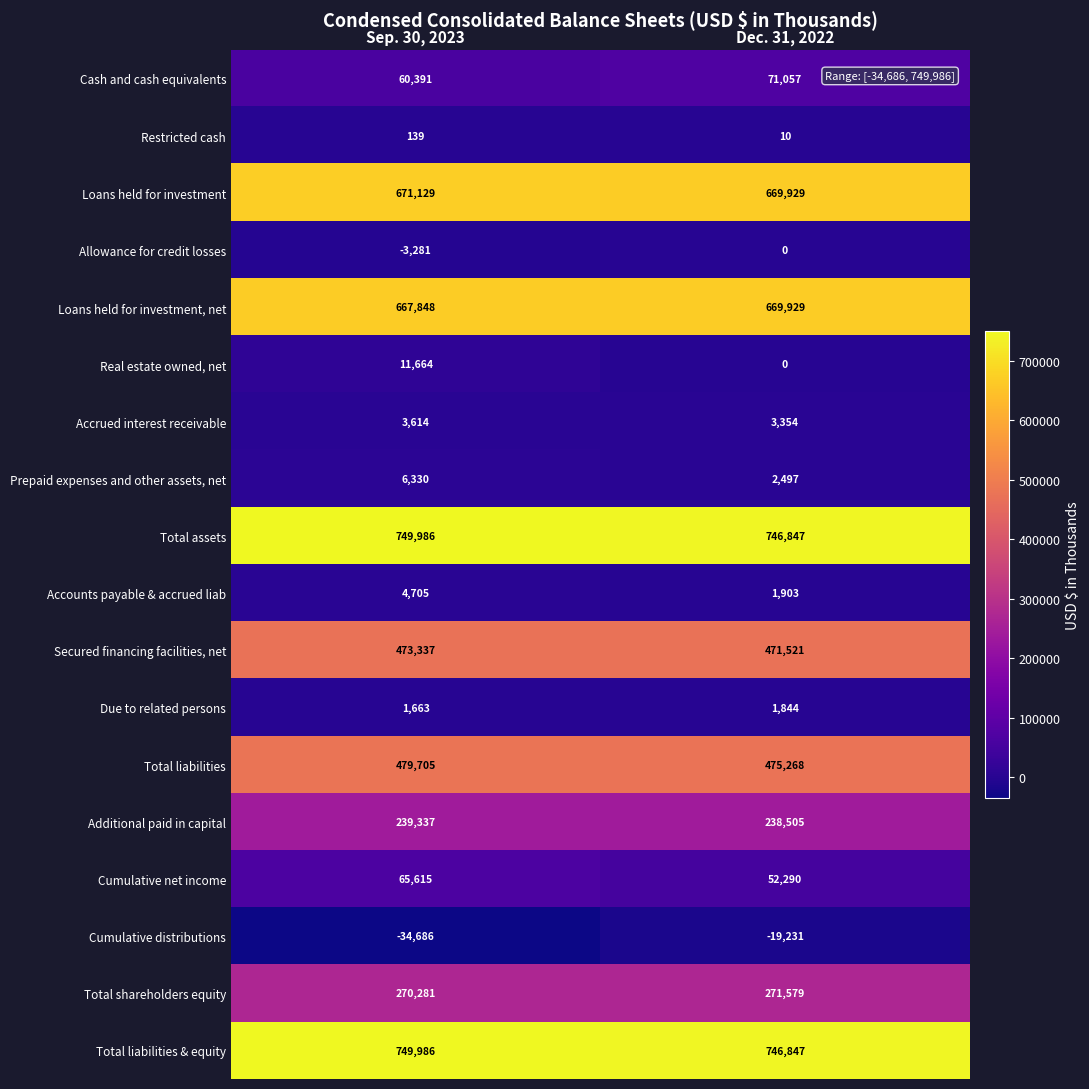

Which label corresponds to the largest value in the chart?

Sep. 30, 2023